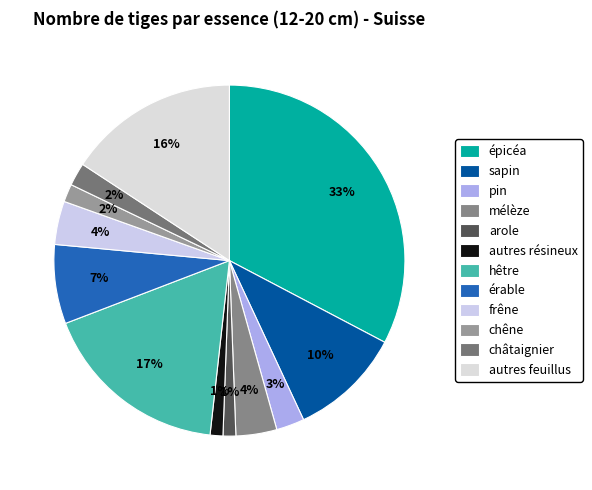

To the nearest percent, what is the average slice percentage?

8%